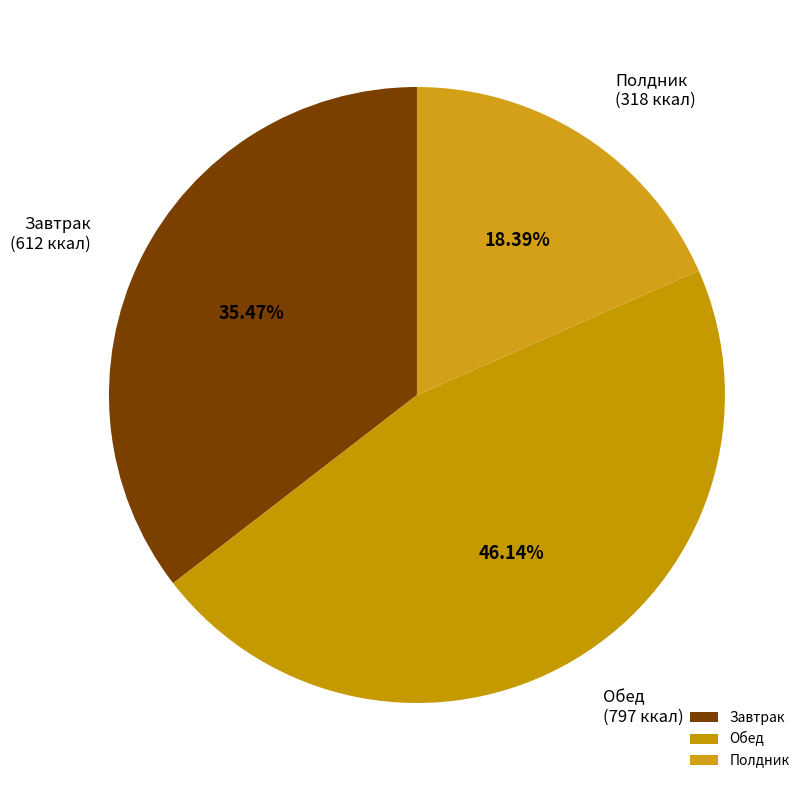

Approximately how many times larger is the value at Полдник (318 ккал) compared to Завтрак (612 ккал)?

0.5